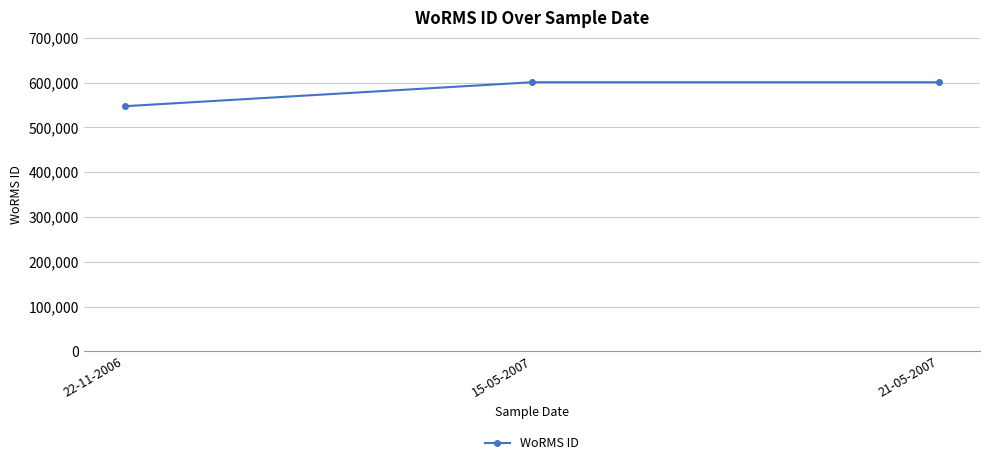

Which has a higher value, 15-05-2007 or 22-11-2006?

15-05-2007